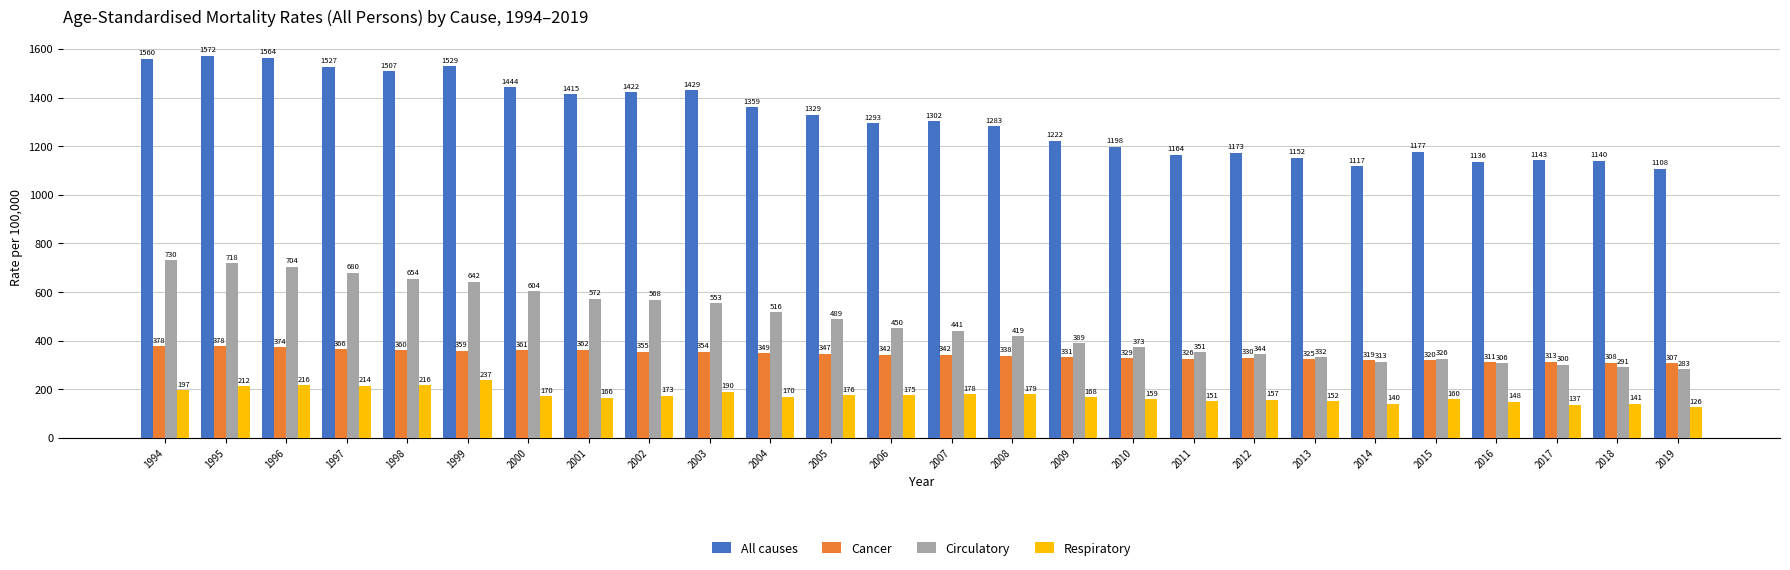

Which label corresponds to the smallest value in the chart?

2019